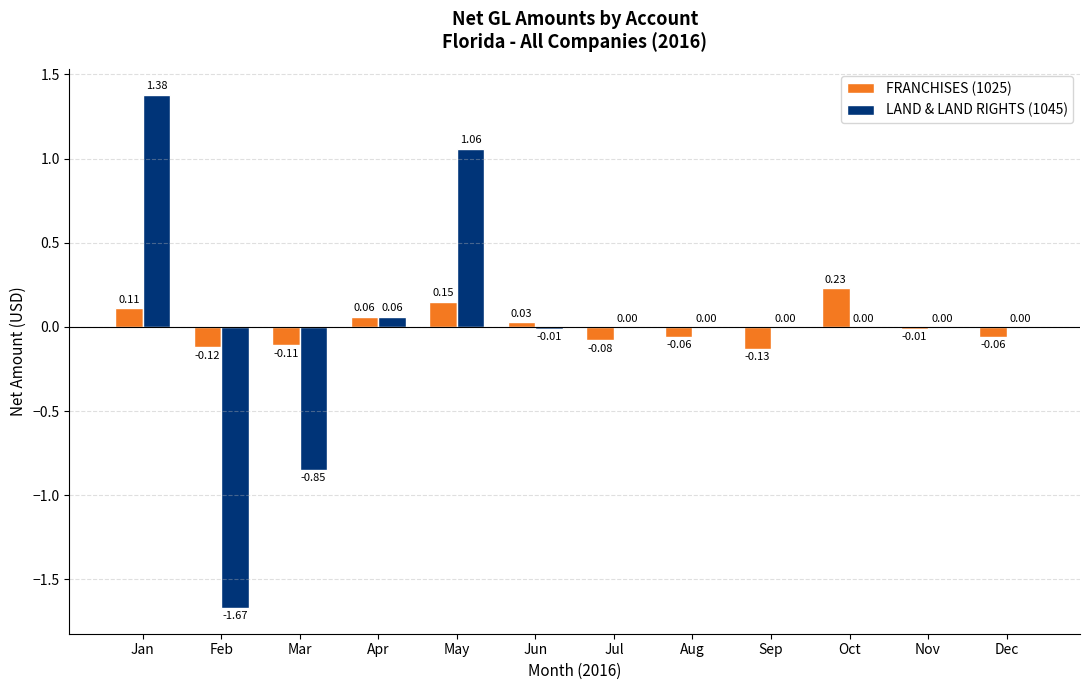

At which category is the sum across all series the highest?

Jan